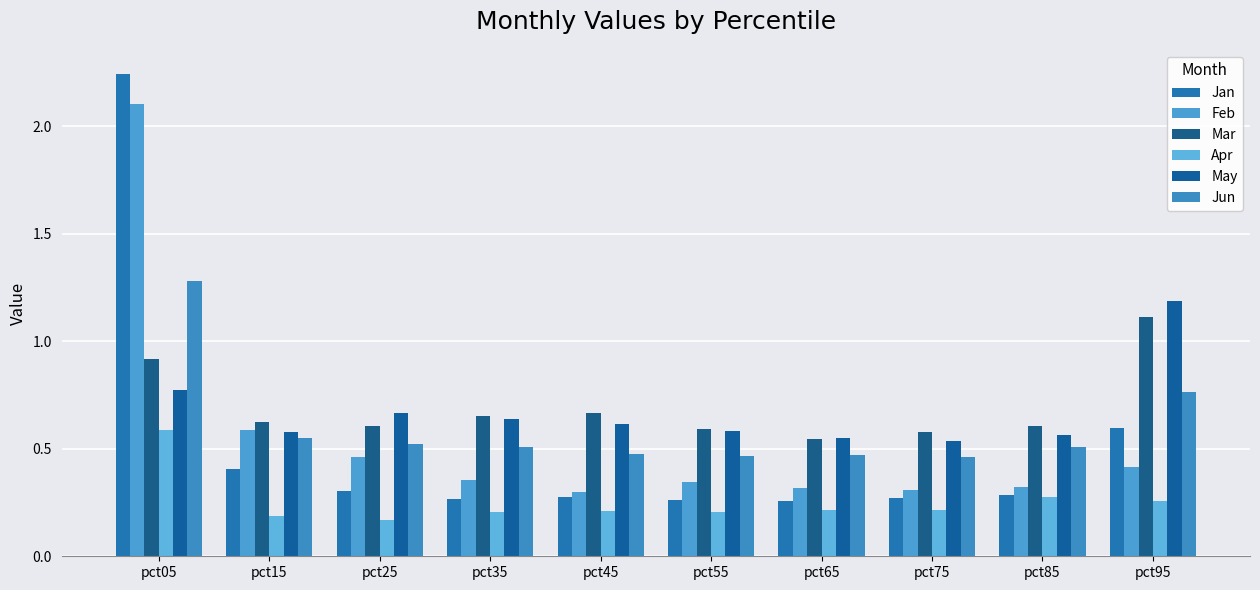

Where is Jun nearest to the value 0?

pct75